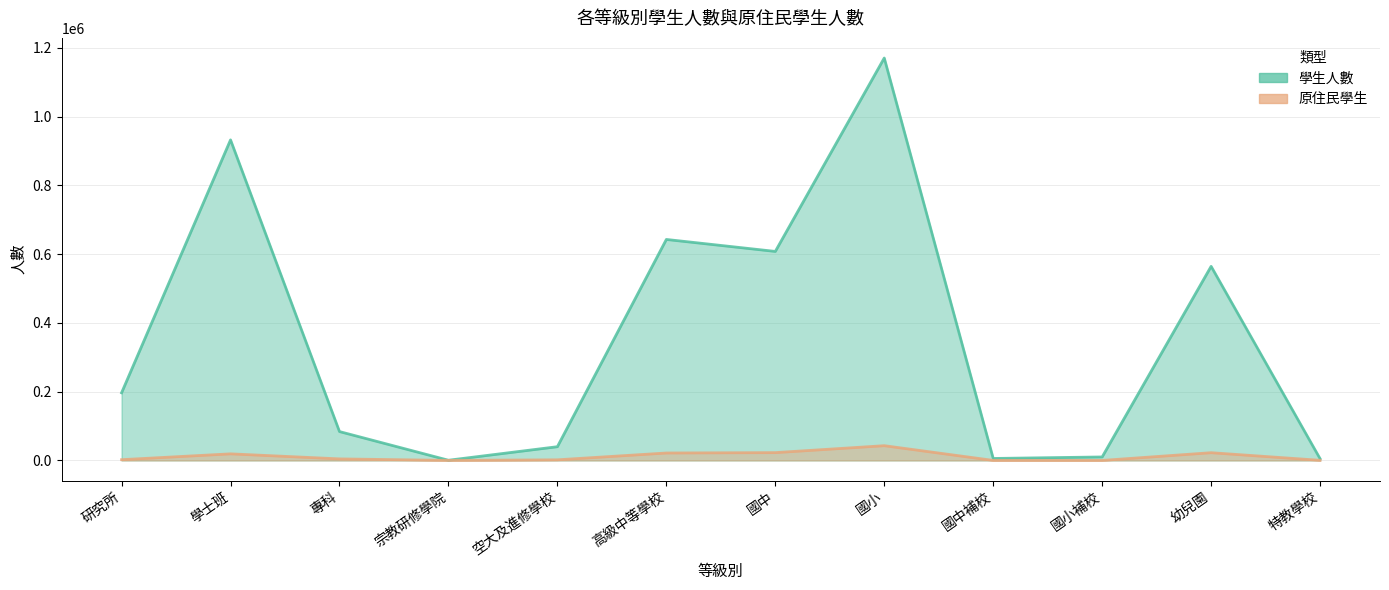

True or false: 學生人數 and 原住民學生 intersect in this chart.

False